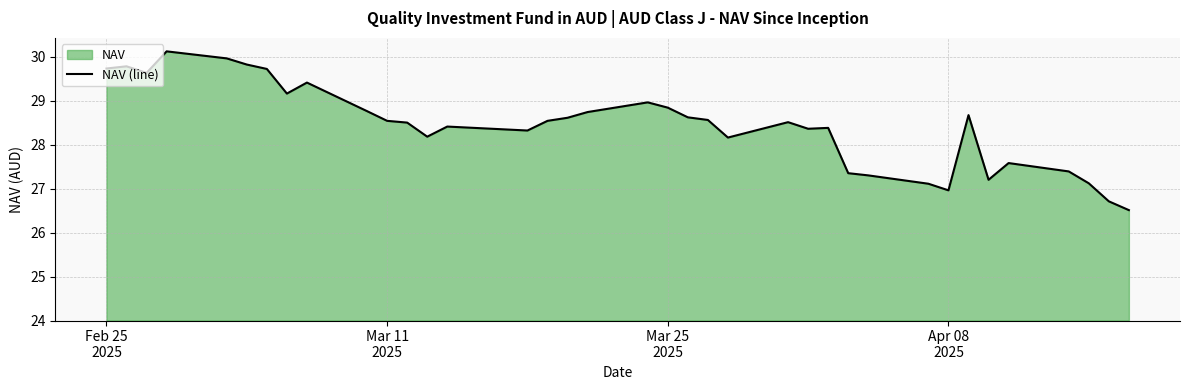

What is the minimum value shown in the chart?

26.5